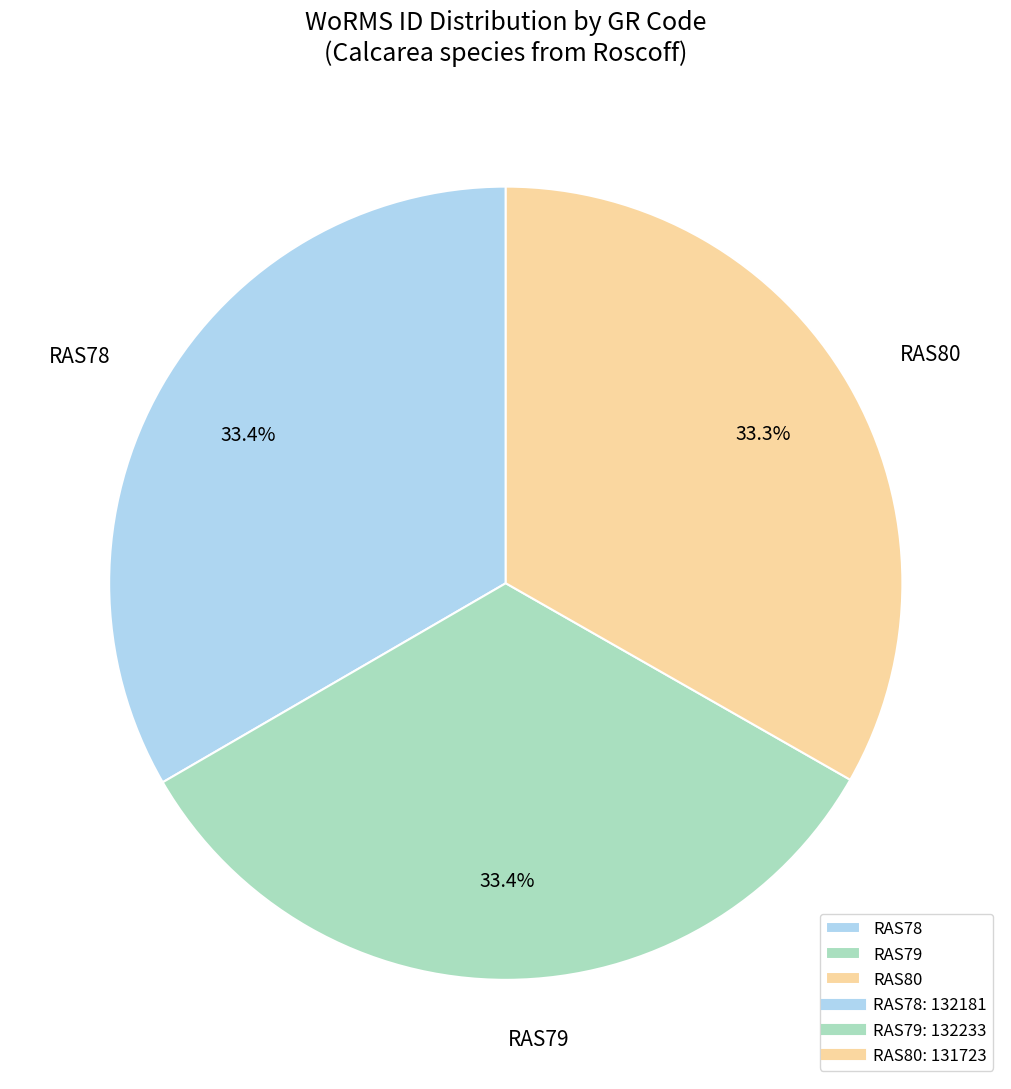

Does RAS79 represent more than half of the total?

No